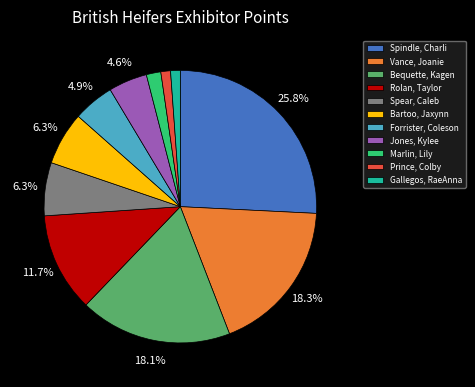

To the nearest percent, what is the difference between the largest and smallest slice percentages?

25%